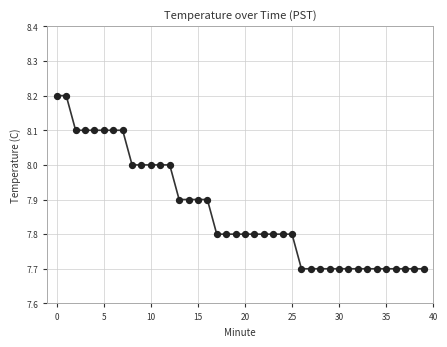

What is the range of Y values (max minus min)?

0.5